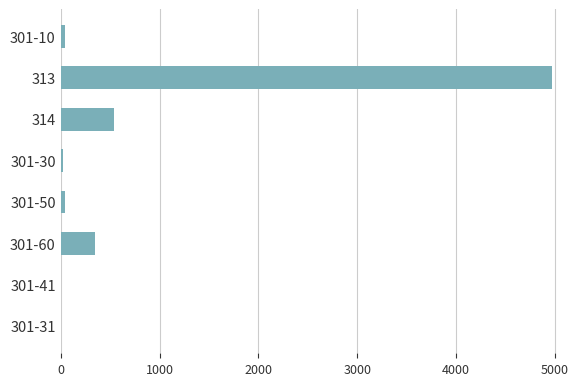

What is the maximum value shown in the chart?

4969.6